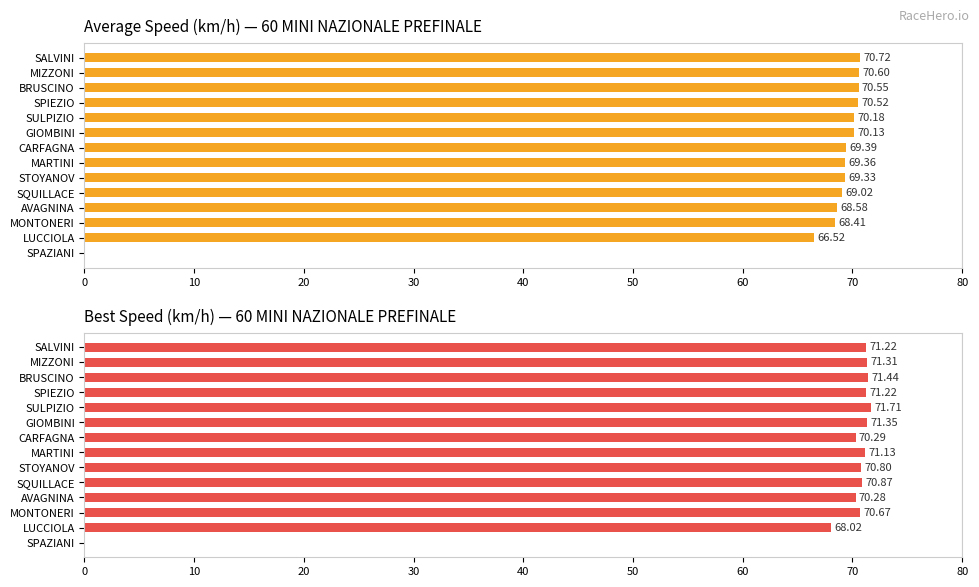

How many values in Best Speed are above zero?

13